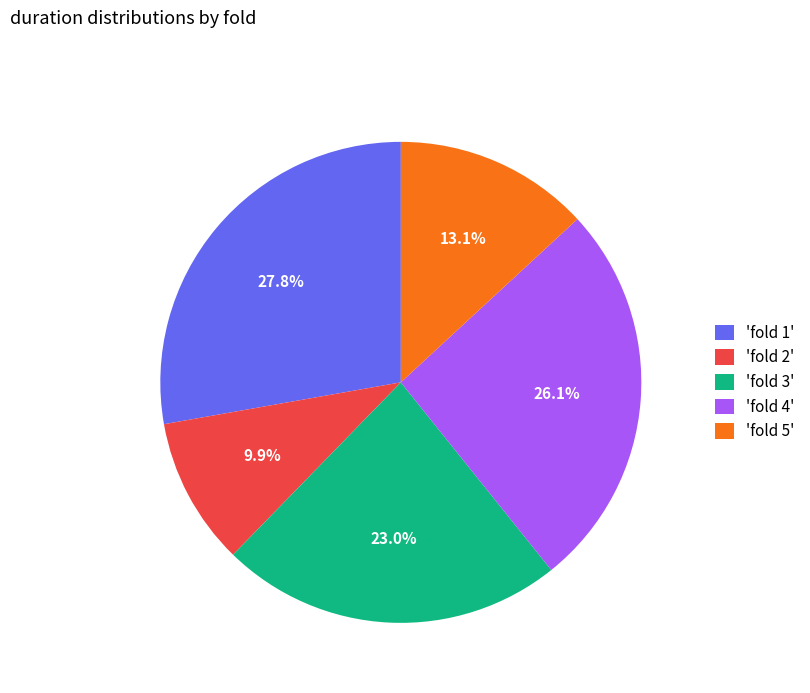

Is the sum of 'fold 5' and 'fold 2' greater than half?

No